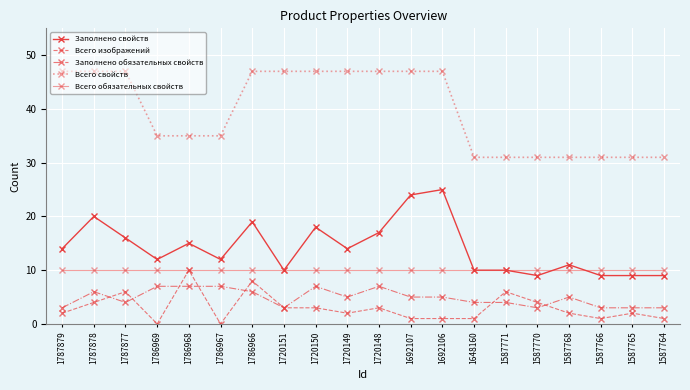

Does the chart have visible grid lines?

Yes